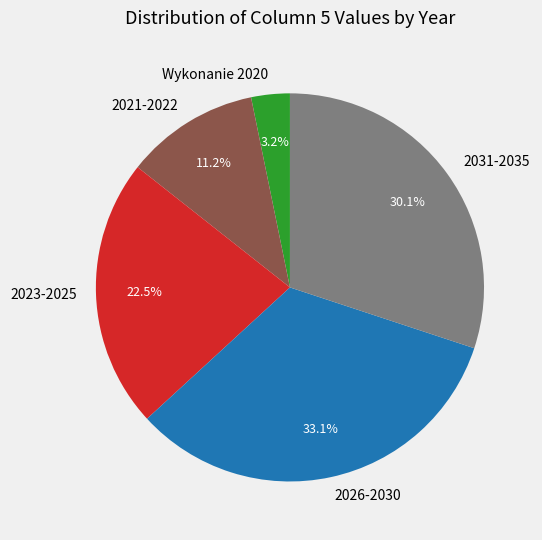

What portion of the pie excludes 2023-2025?

77.5%